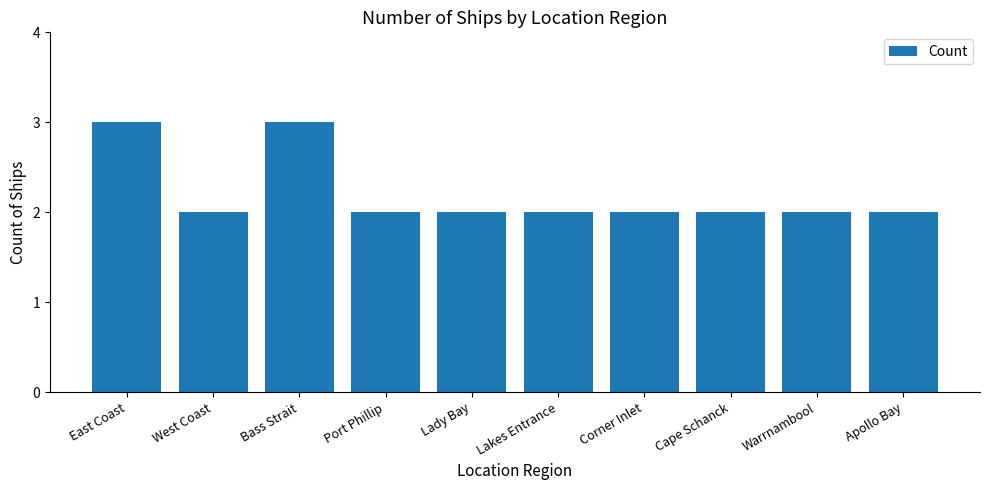

What is the greatest value displayed?

3